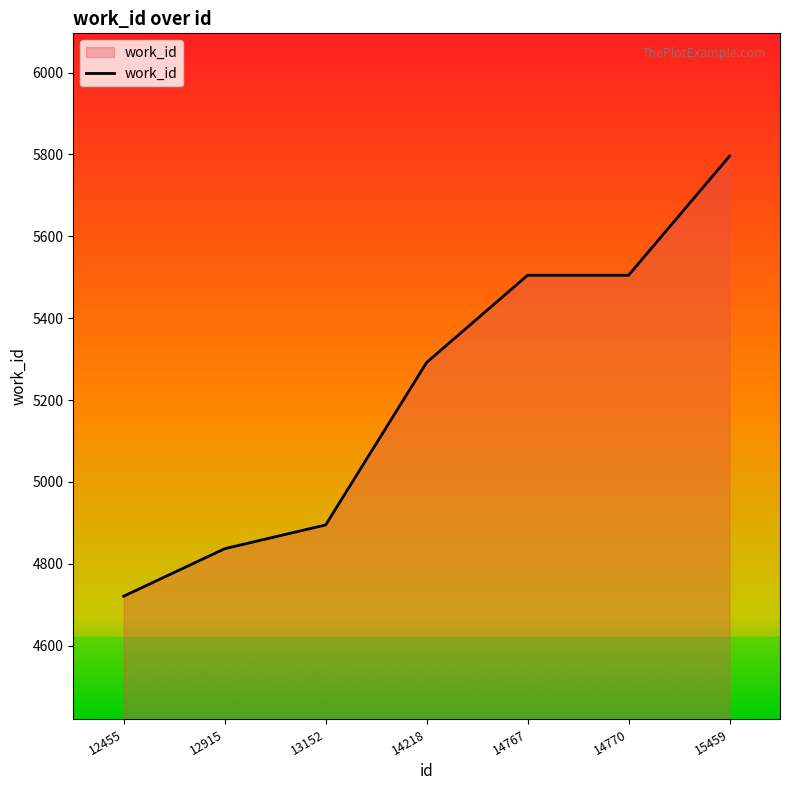

What is the minimum value shown in the chart?

4721